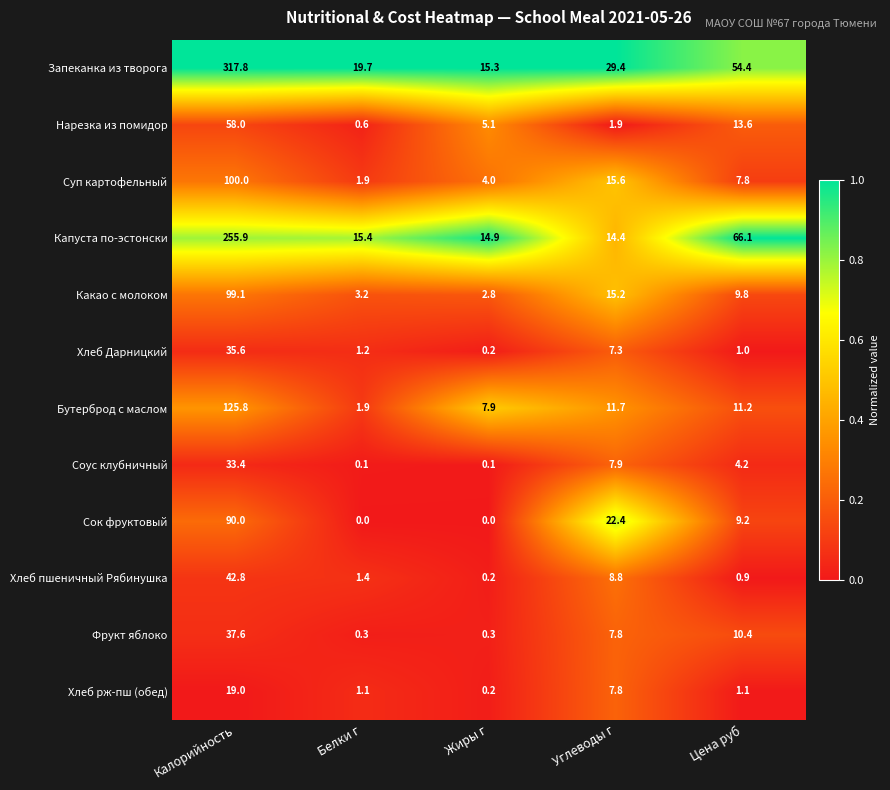

What is the total value across all series at Белки г?

46.8